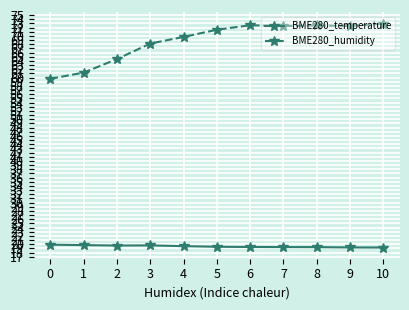

Count the number of categories in the chart.

11